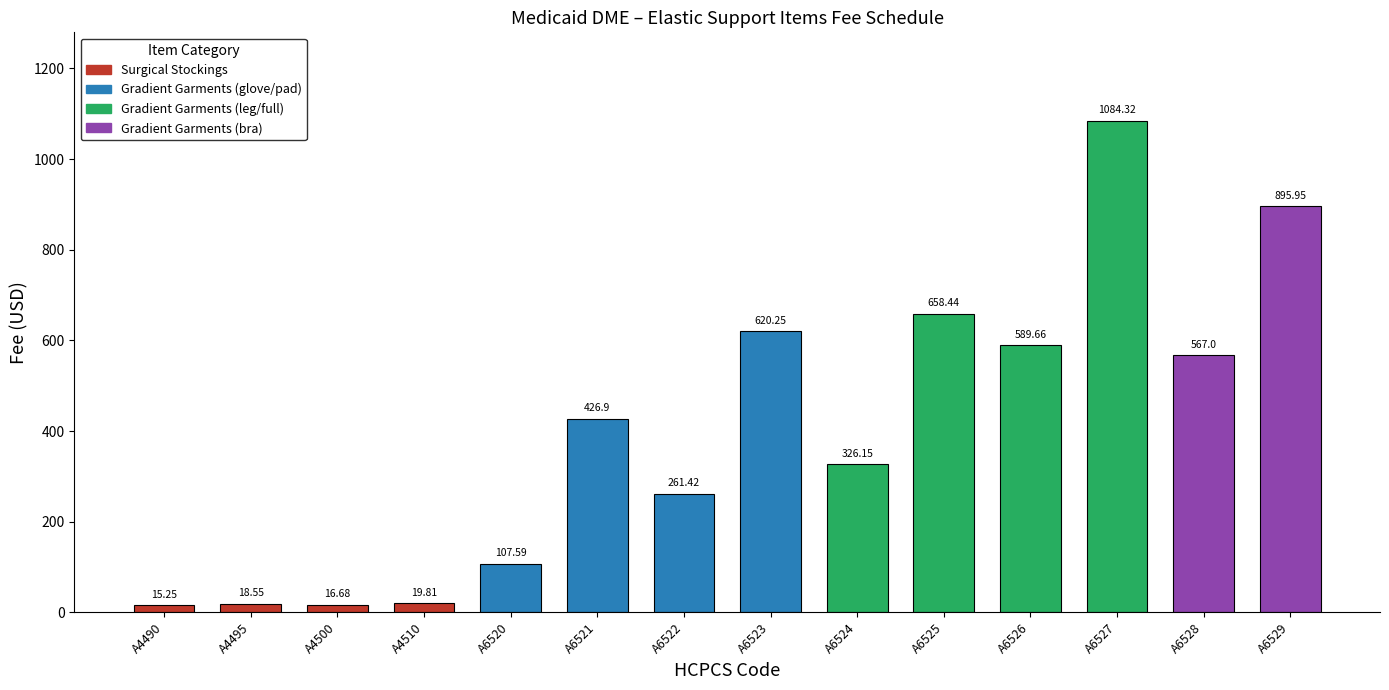

What is the sum of all values?

5608.0